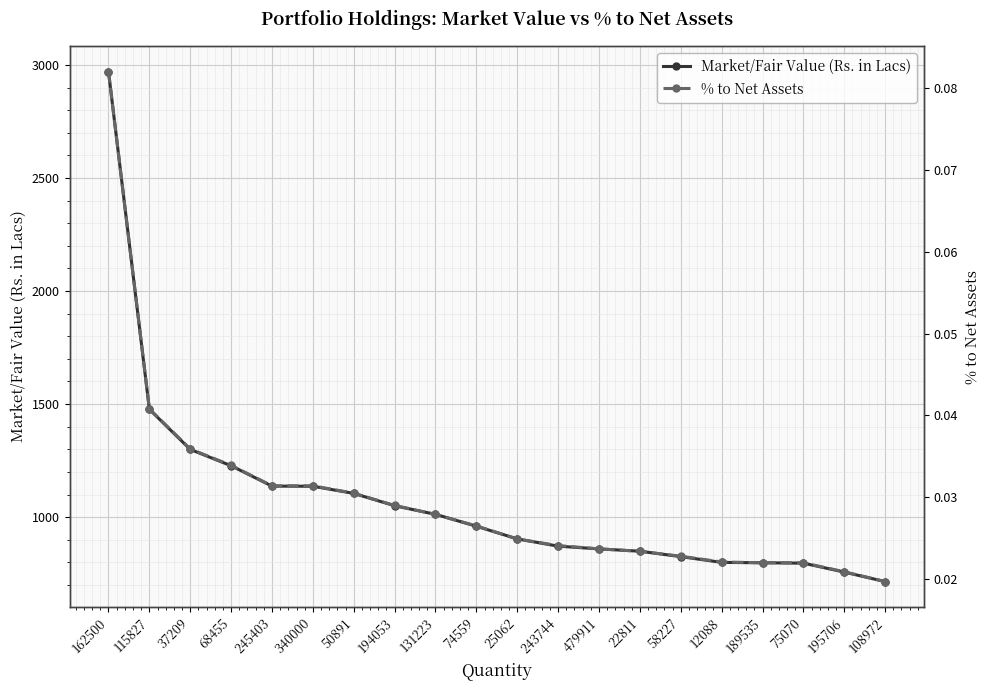

What is the maximum value for Market/Fair Value (Rs. in Lacs)?

2970.8